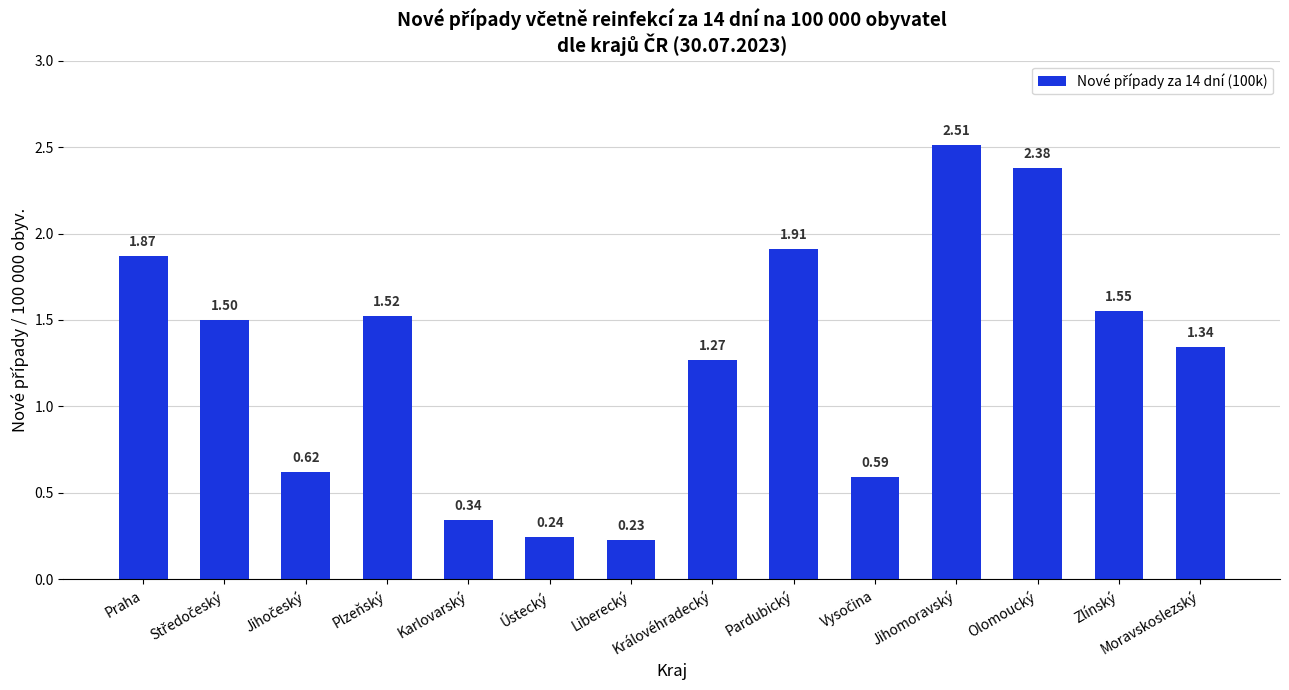

What is the value of the 2nd bar from the left?

1.5